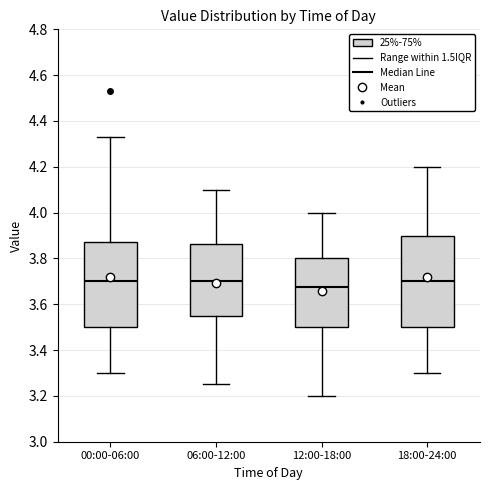

Reading left to right, read every box against the y-axis: the position of its median line, the range the box covers, and the ends of its whiskers. The values are not printed on the chart, so give them approximately, as read against the axis.

00:00-06:00: median 3.70, box 3.50 to 3.88, whiskers 3.30 to 4.34
06:00-12:00: median 3.70, box 3.56 to 3.86, whiskers 3.26 to 4.10
12:00-18:00: median 3.68, box 3.50 to 3.80, whiskers 3.20 to 4.00
18:00-24:00: median 3.70, box 3.50 to 3.90, whiskers 3.30 to 4.20